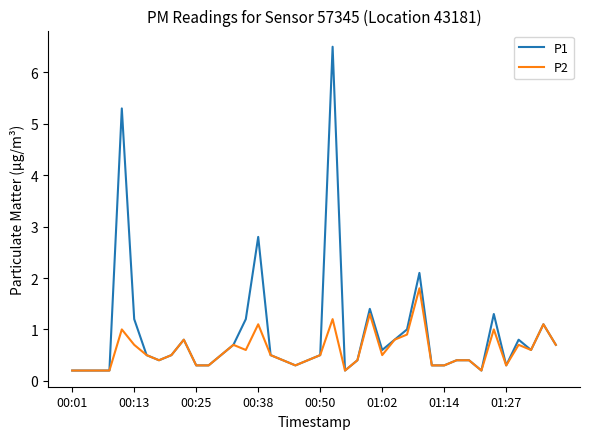

Which series has the widest spread of values?

P1